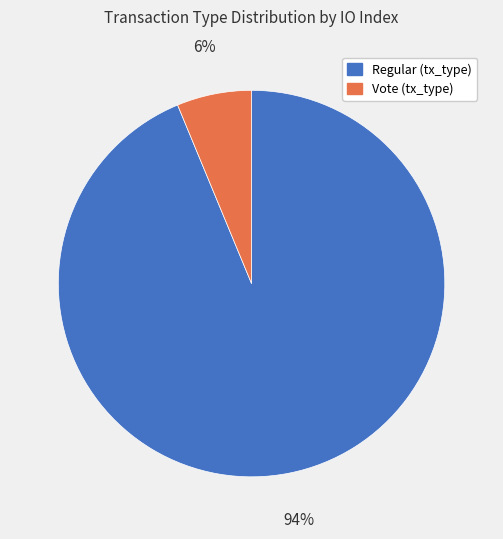

To the nearest percent, what is the average slice percentage?

50%